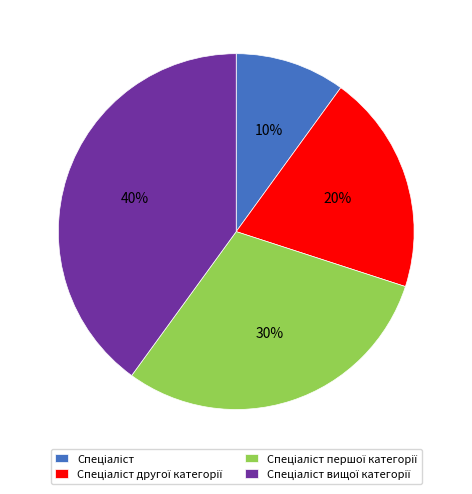

To the nearest percent, what is the difference between the largest and smallest slice percentages?

30%